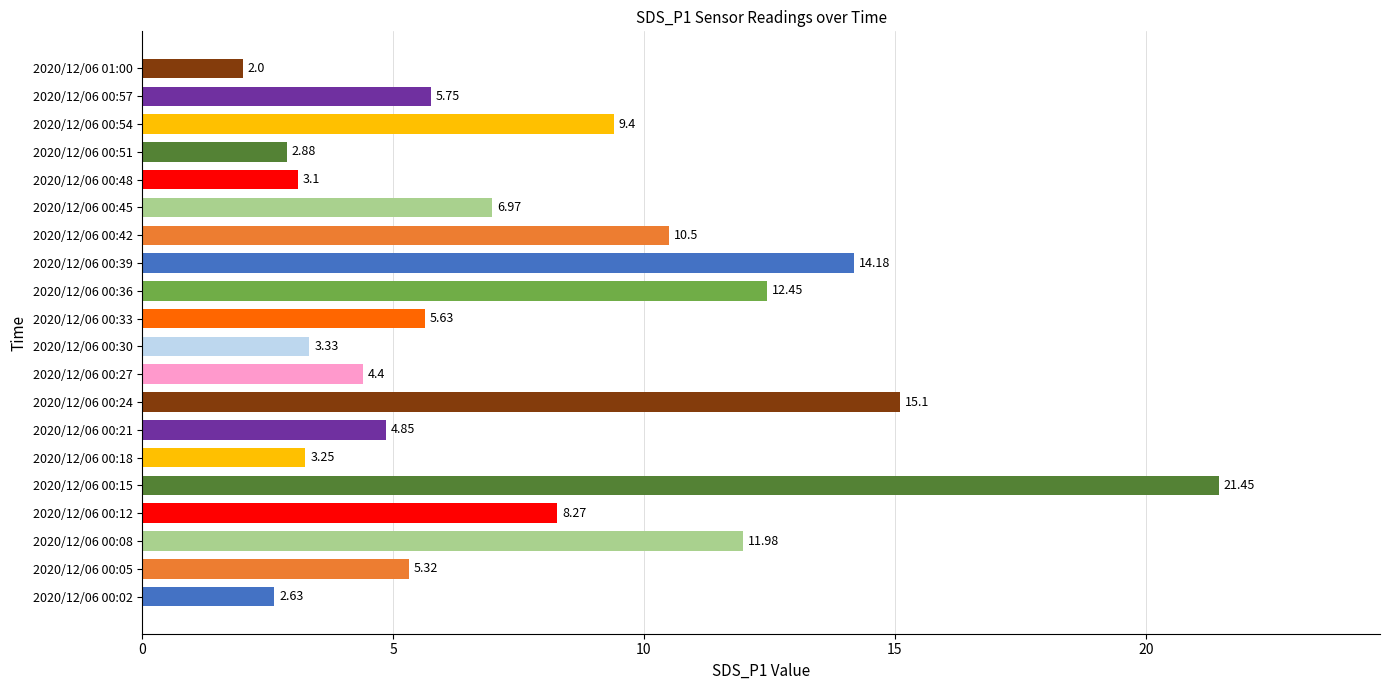

What is the ratio of the value at 2020/12/06 00:18 to the value at 2020/12/06 00:30?

1.0